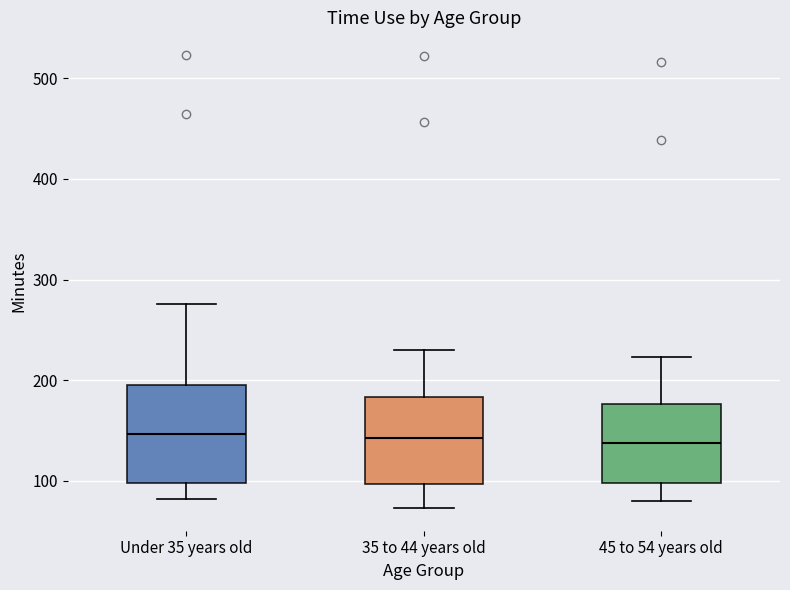

Which box is the tallest, from its lower edge to its upper edge?

Under 35 years old